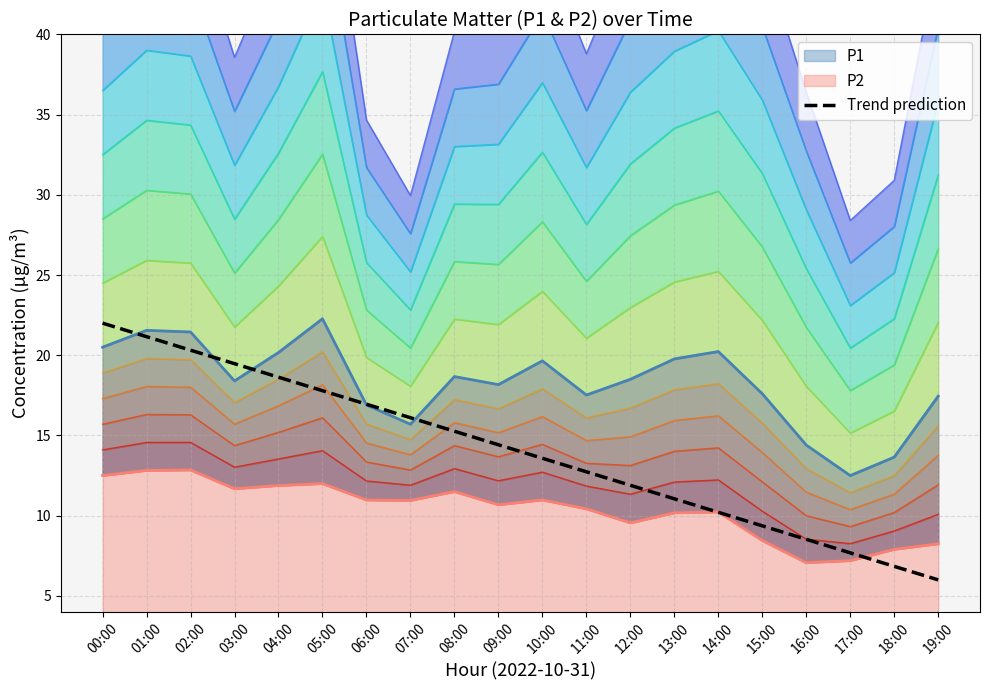

The chart shows a value of 10.2 at 14:00. True or false?

True